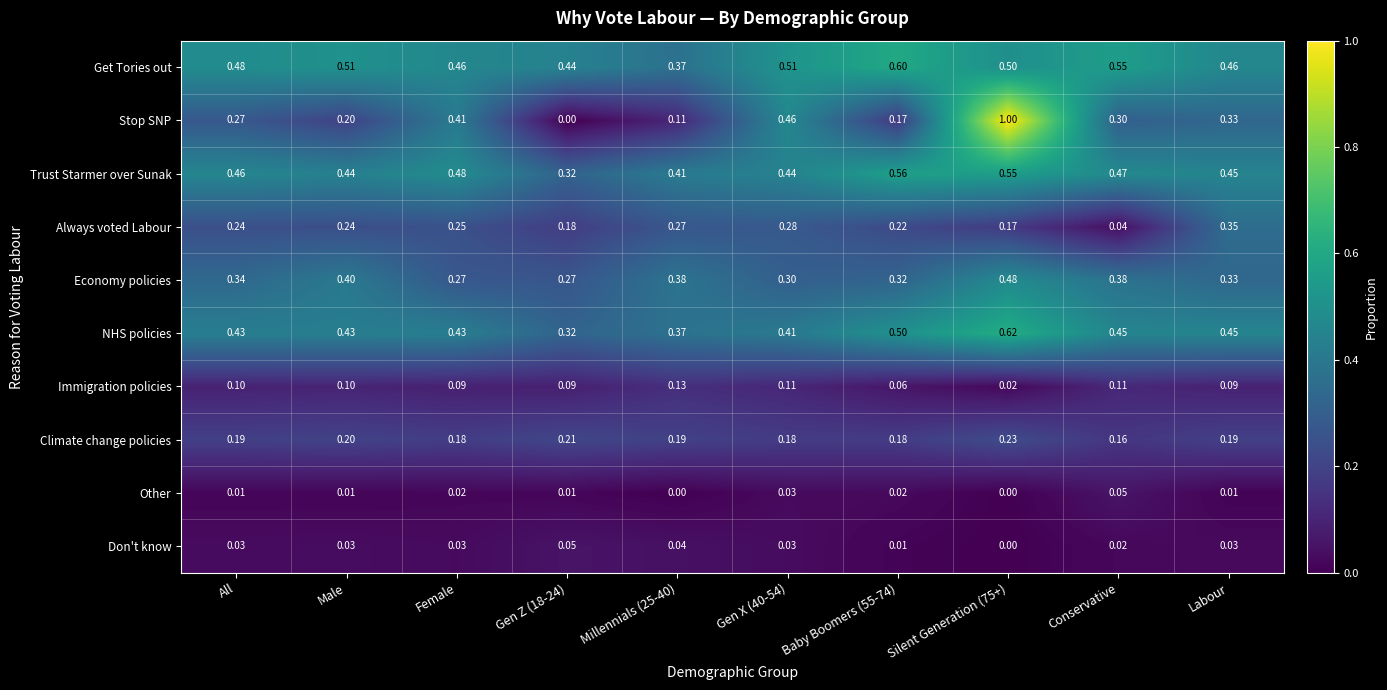

What is the total value across all series at Millennials (25-40)?

2.3